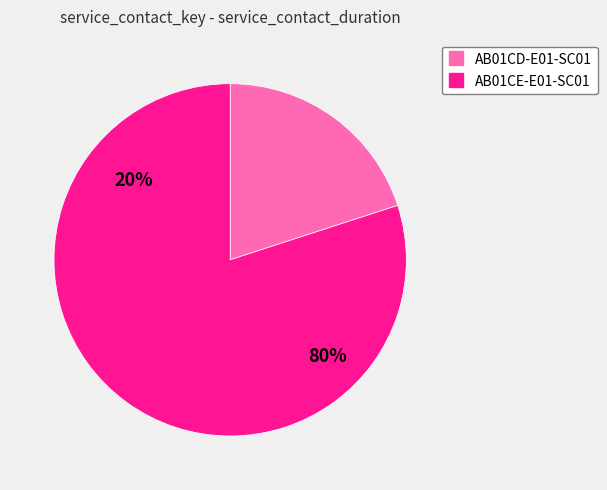

How many slices are in this pie chart?

2